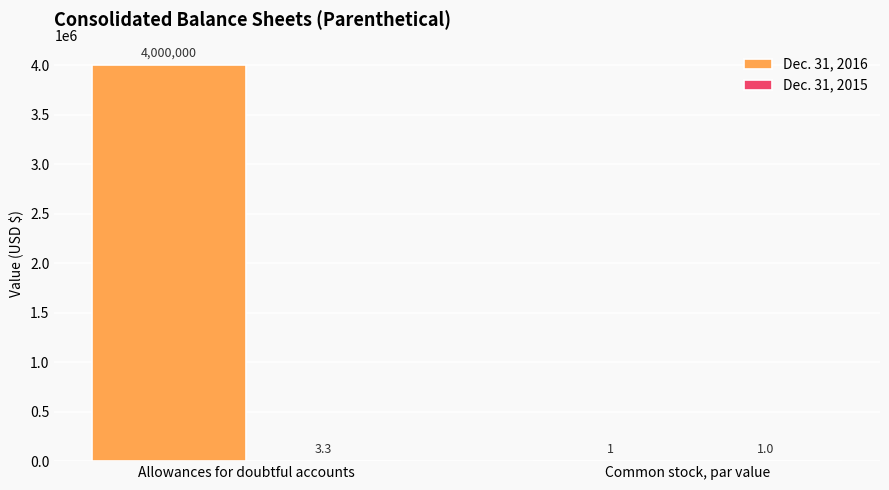

What value does the Dec. 31, 2016 series have at Common stock, par value?

1.0